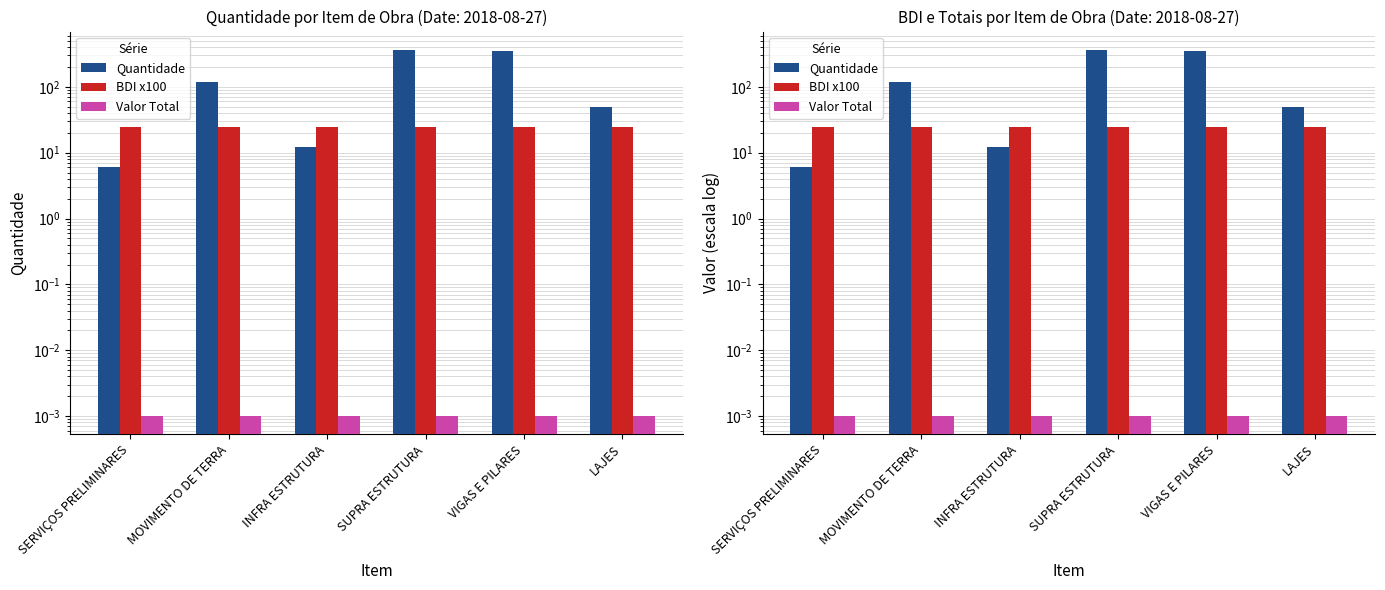

What position from the left is VIGAS E PILARES?

5